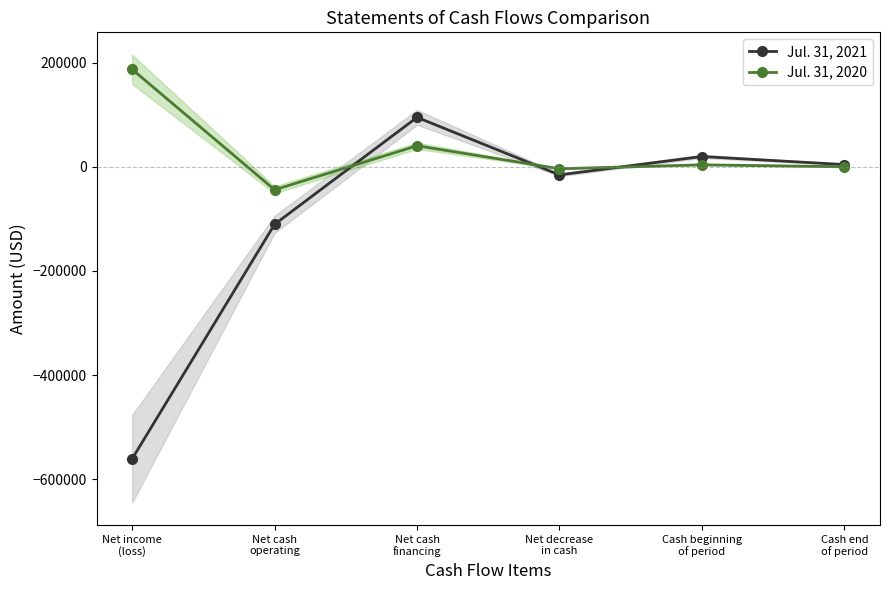

At which category does Jul. 31, 2020 reach its first local valley?

Net cash
operating